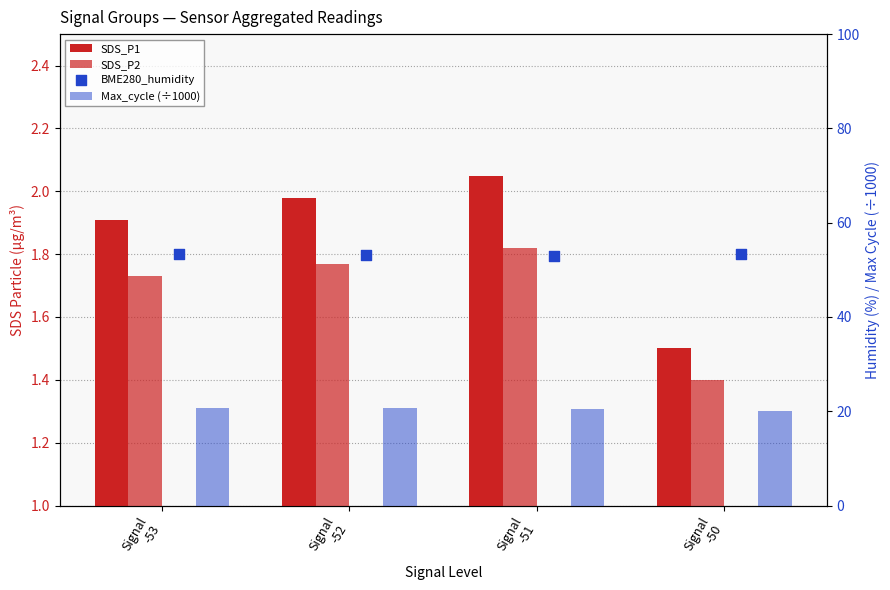

Which series has the largest Y range (max minus min)?

Max_cycle (÷1000)